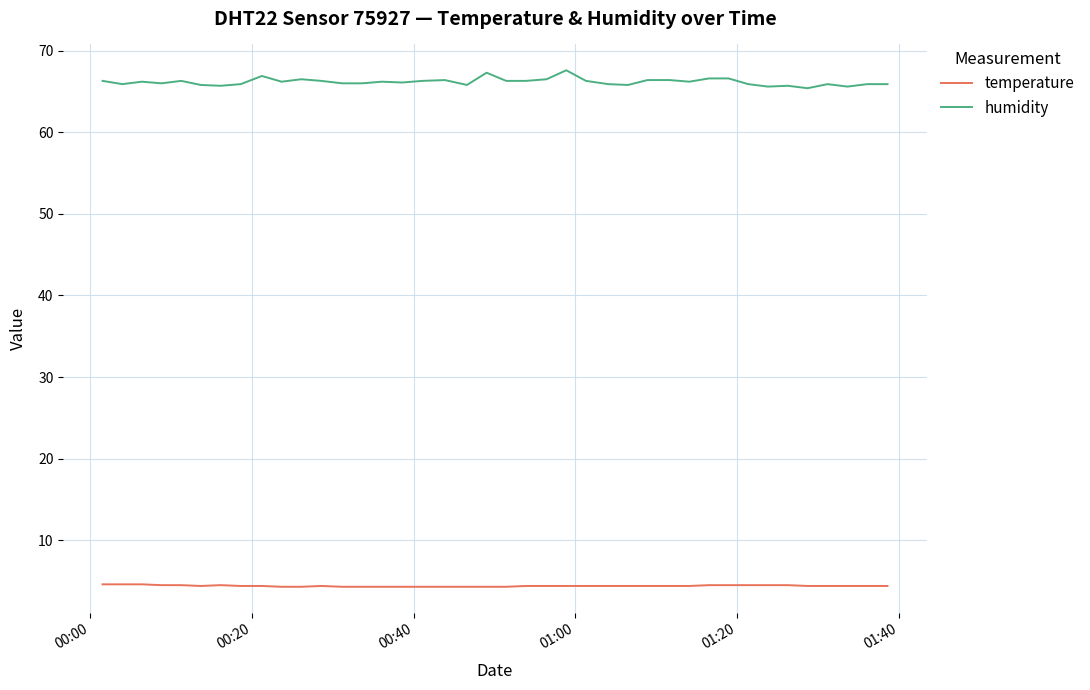

What is the difference between the maximum and minimum values in the humidity series?

2.2